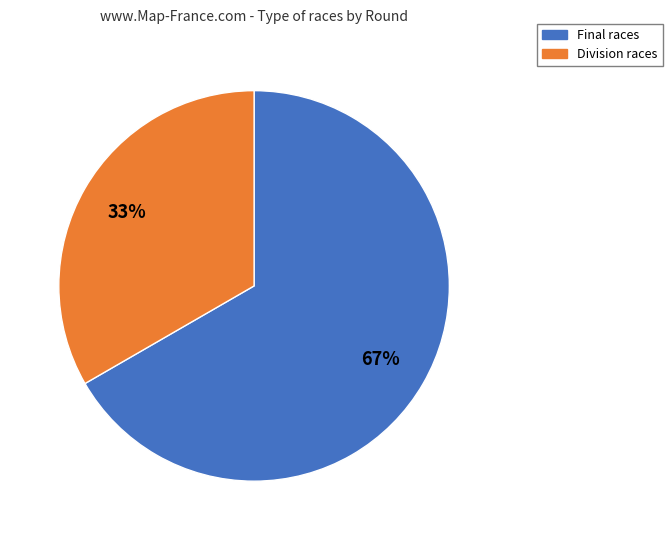

Is there any slice that represents more than half of the pie?

Yes